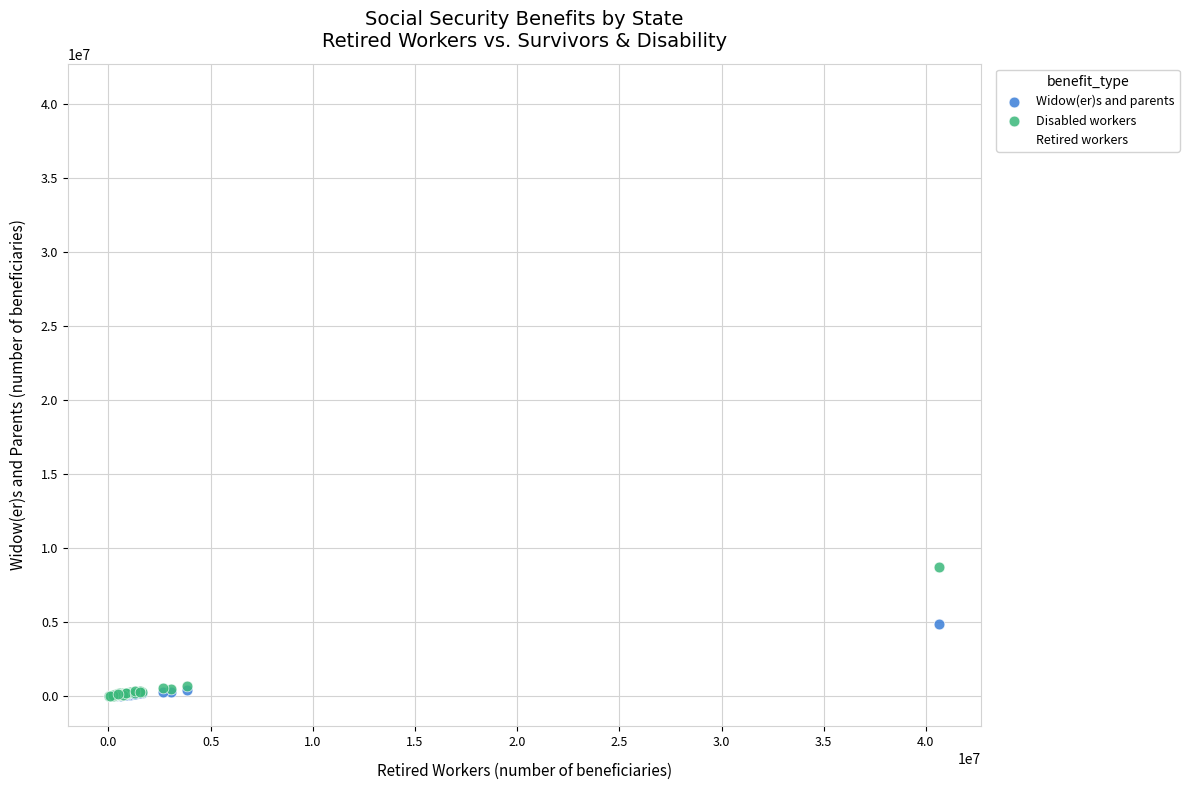

In the Retired workers series, what Y value is closest to 20356671?

3848546